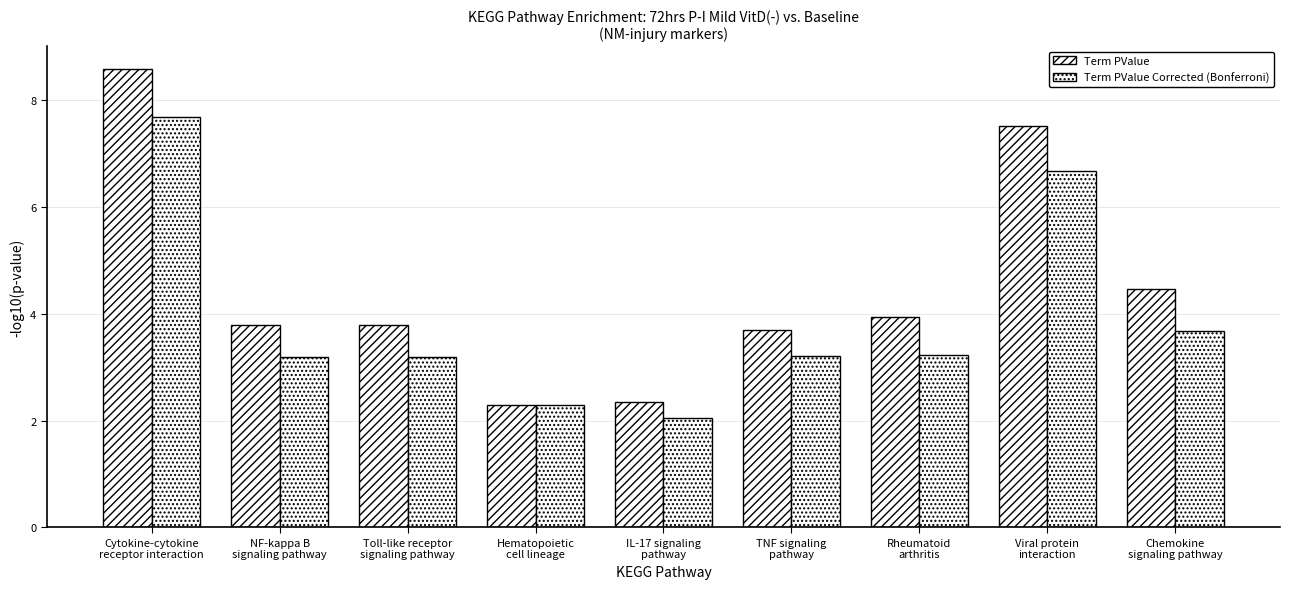

What is the sum of the Term PValue Corrected (Bonferroni) values at Chemokine
signaling pathway and Rheumatoid
arthritis?

6.9